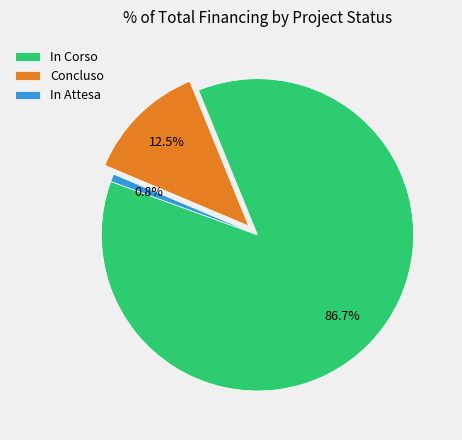

Which slice is the smallest?

In Attesa